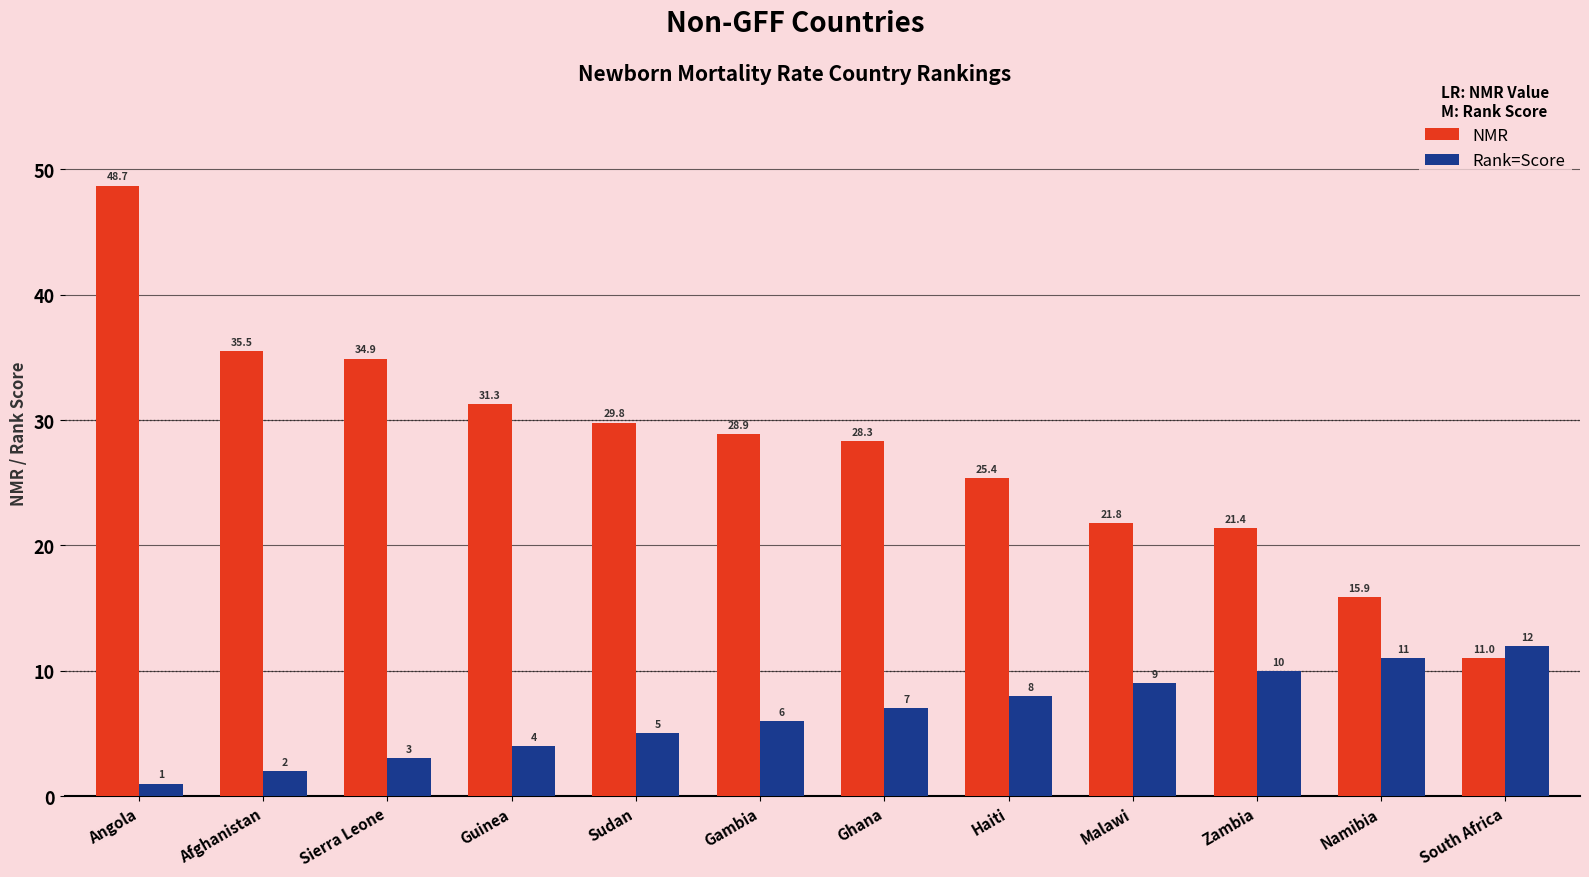

Is it true that NMR equals 11.0 at South Africa?

True